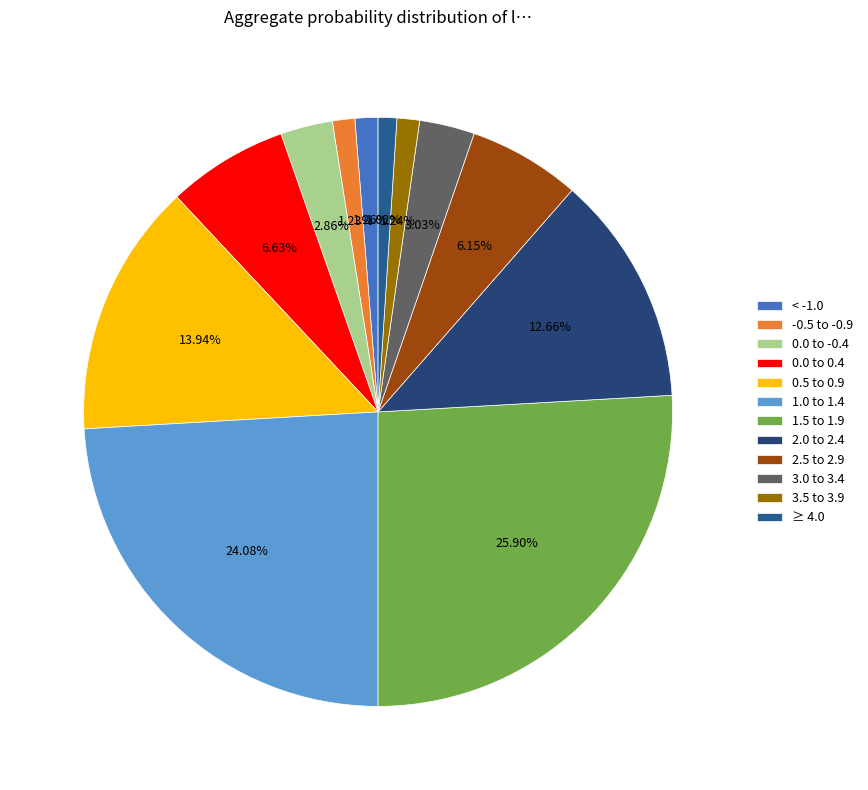

Is there a majority slice in this chart?

No